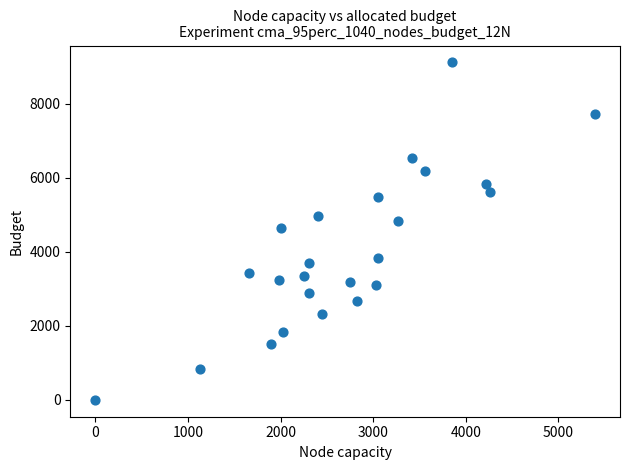

What is the range of X values (max minus min)?

5395